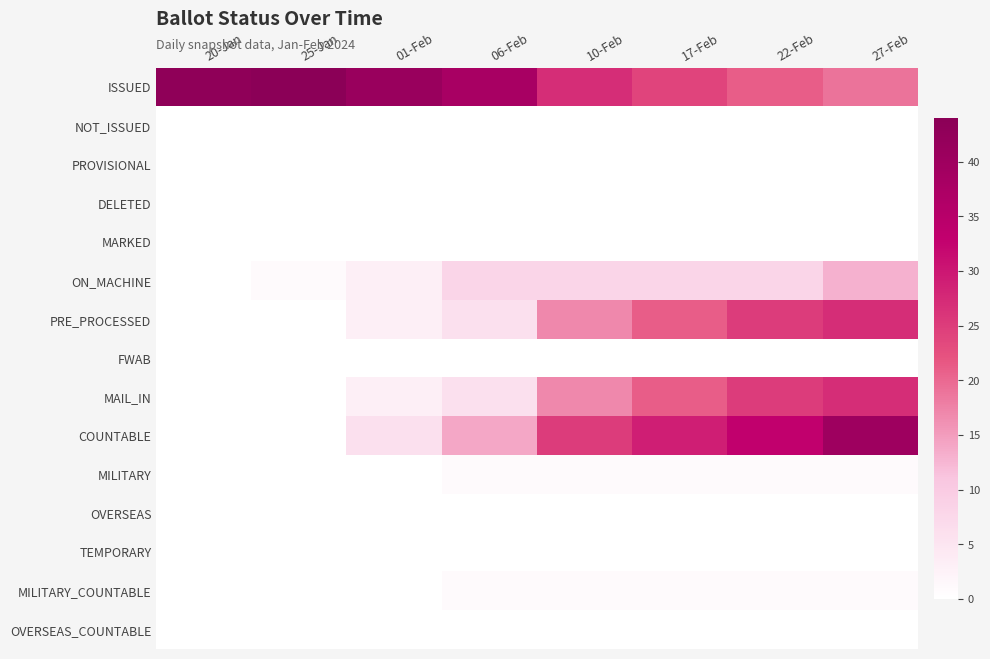

Between 22-Feb and 27-Feb, which is larger?

22-Feb